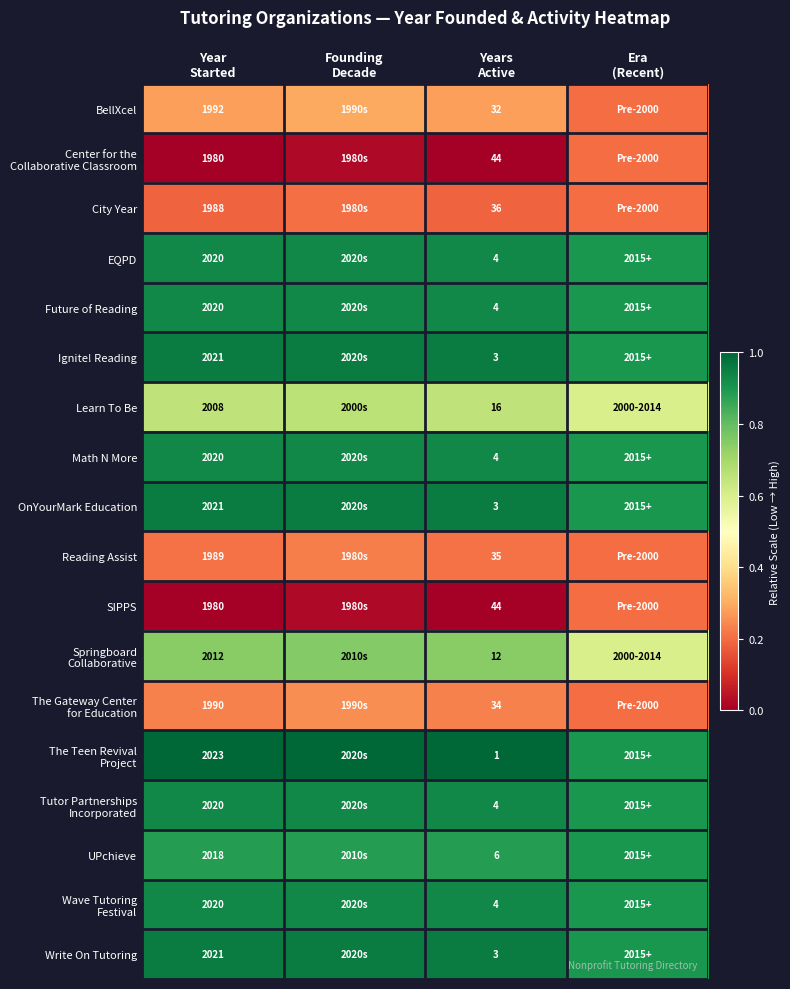

At how many categories does at least one series exceed 0?

4